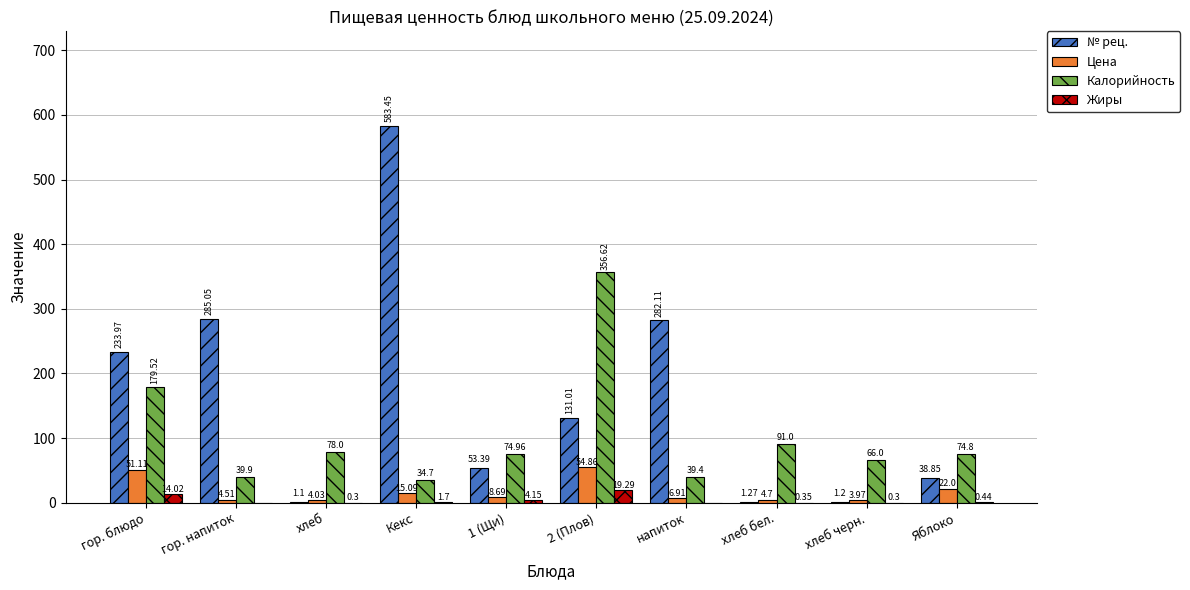

Which series changed the most between напиток and хлеб бел.?

№ рец.